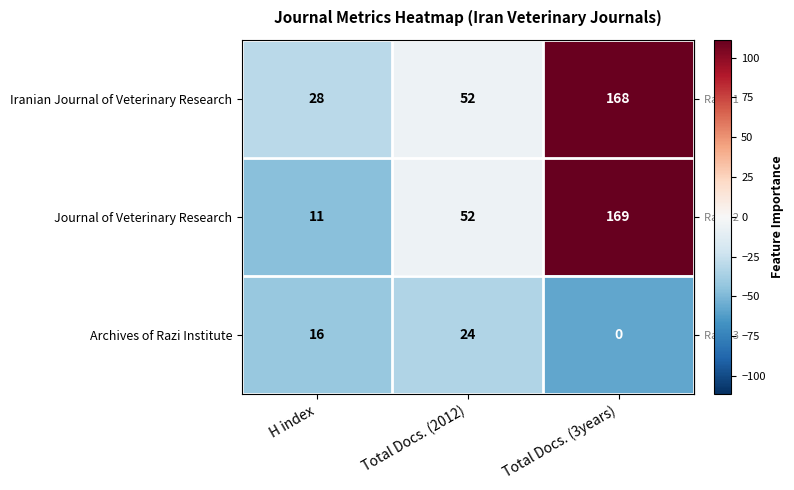

At how many categories does at least one series exceed 10?

3